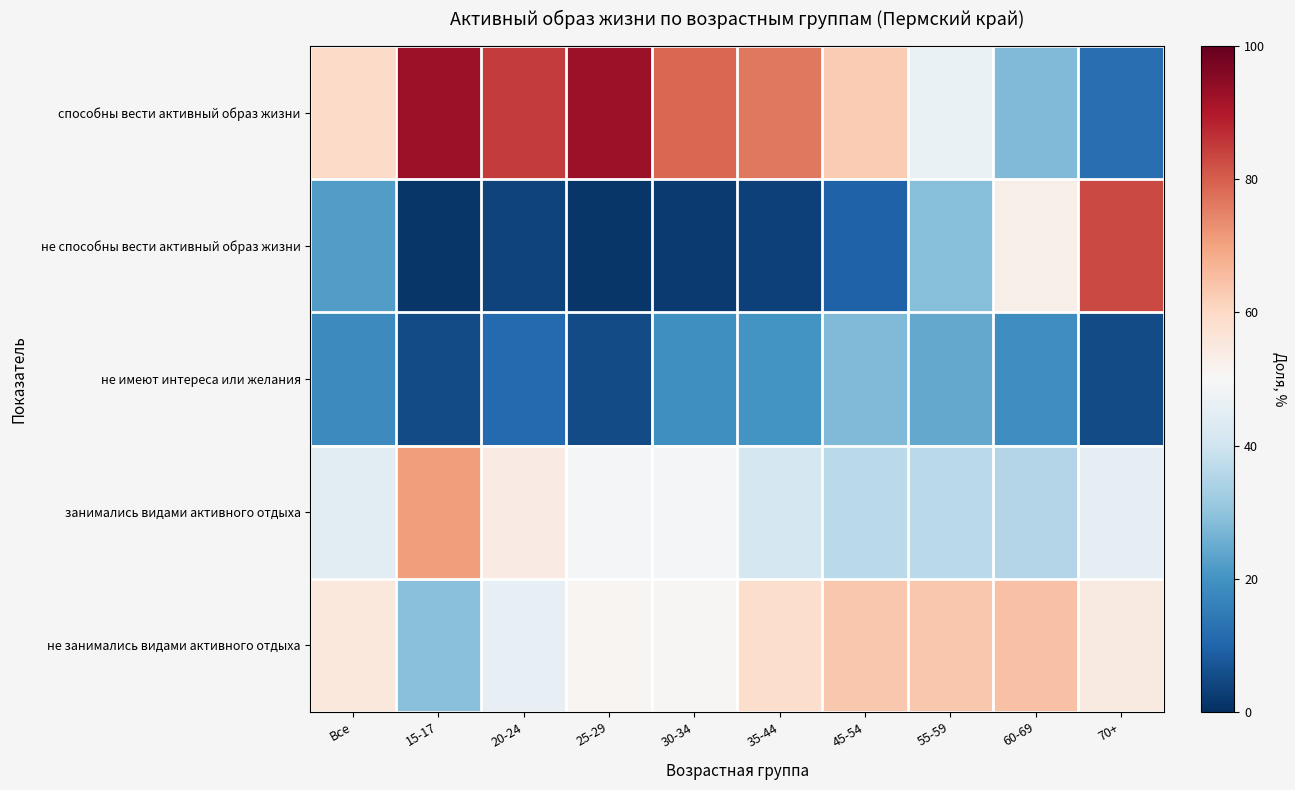

Between 25-29 and 70+, which series saw the biggest shift?

не способны вести активный образ жизни